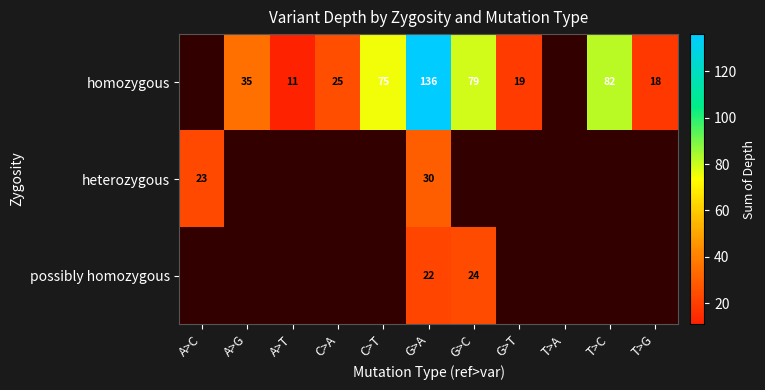

Rank the series at G>A from lowest to highest value.

possibly homozygous, heterozygous, homozygous